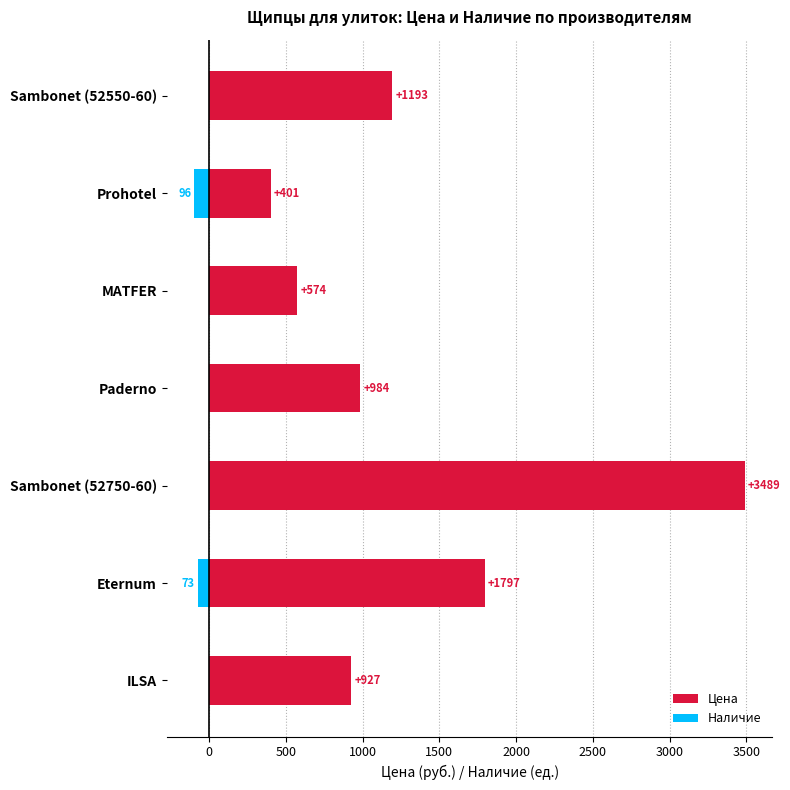

How many bars are there in each group?

2